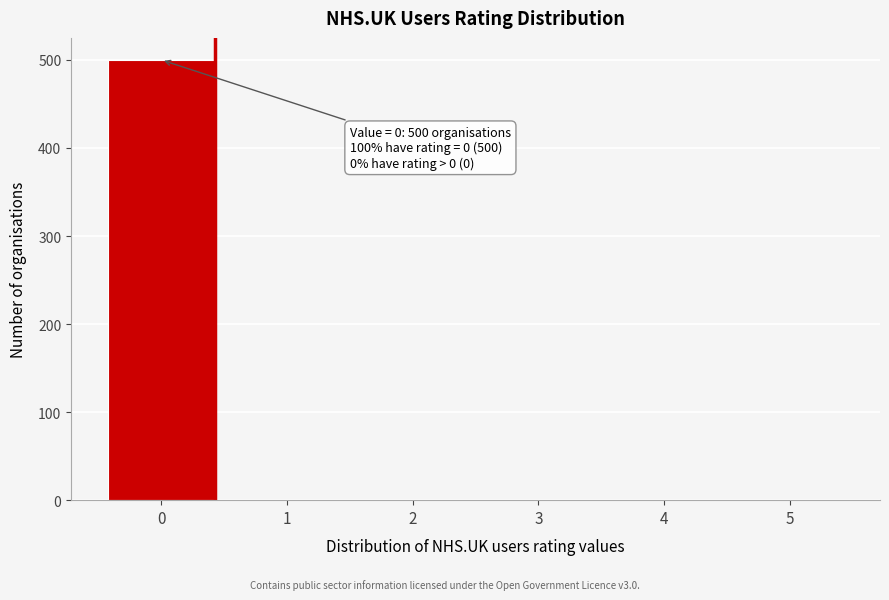

Reading left to right, what are all the values shown in this chart?

0=500	1=0	2=0	3=0	4=0	5=0